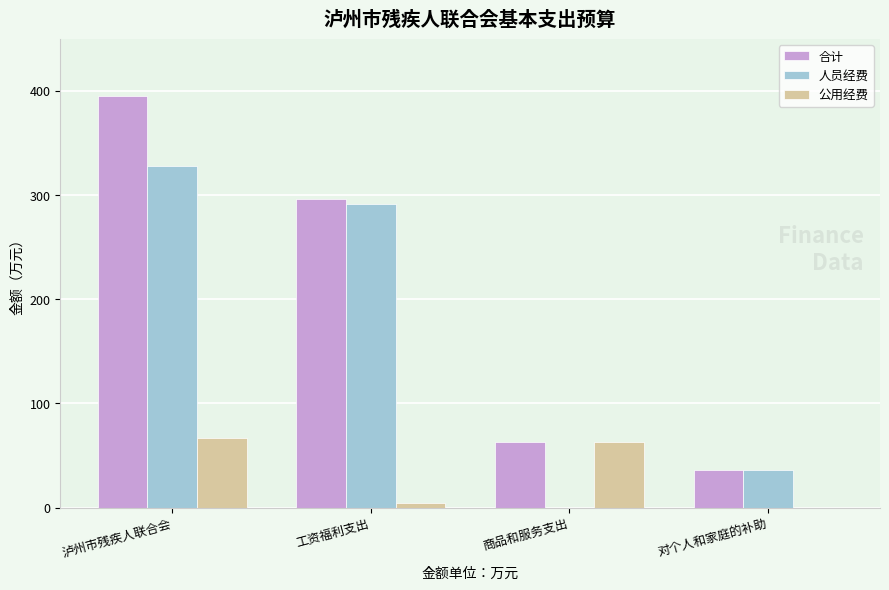

Reading right to left, transcribe all the data shown in this chart.

合计: 对个人和家庭的补助=36.5	商品和服务支出=63.2	工资福利支出=295.8	泸州市残疾人联合会=395.5
人员经费: 对个人和家庭的补助=36.5	商品和服务支出=0.0	工资福利支出=291.8	泸州市残疾人联合会=328.3
公用经费: 对个人和家庭的补助=0.0	商品和服务支出=63.2	工资福利支出=4.0	泸州市残疾人联合会=67.2